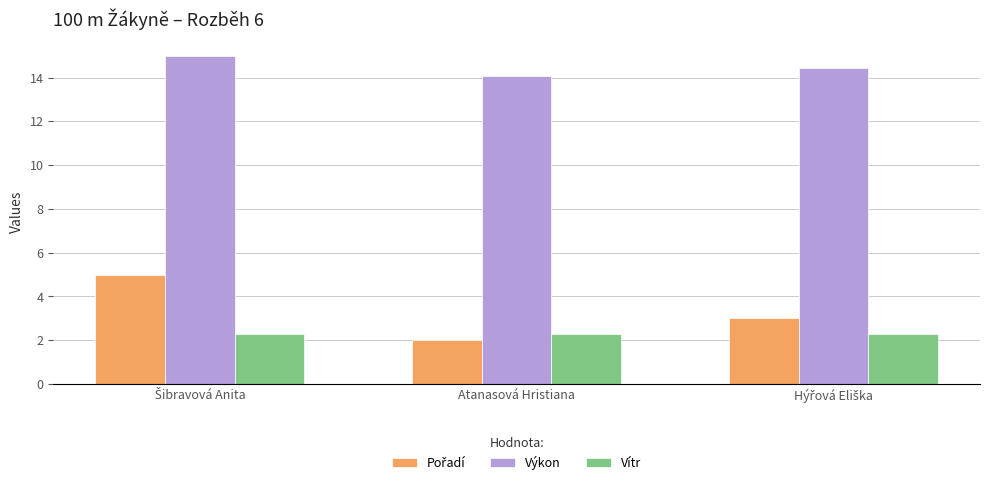

Which series has the largest total across all categories?

Výkon